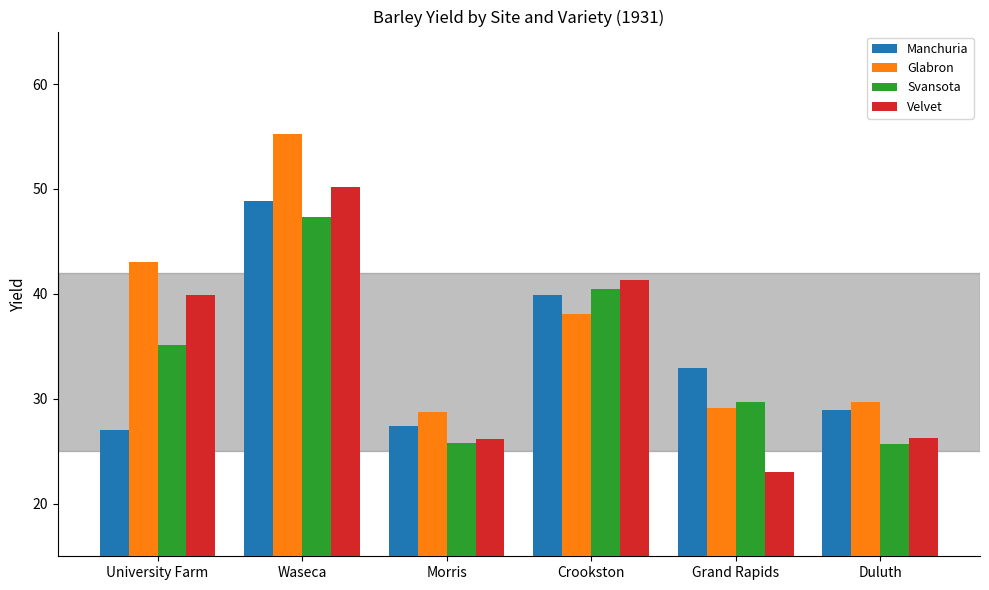

Count the number of categories in the chart.

6